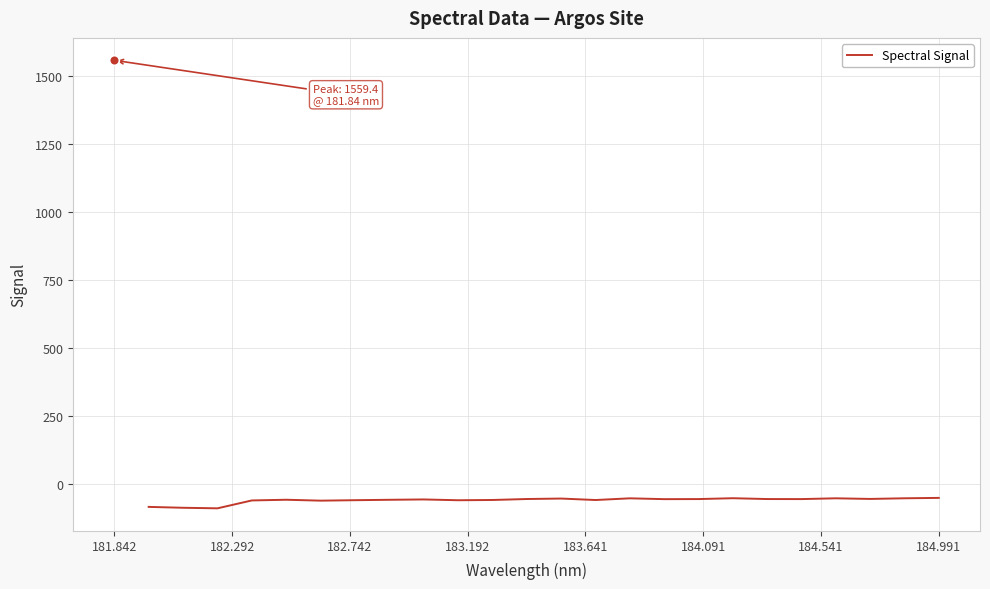

What is the greatest value displayed?

-52.4